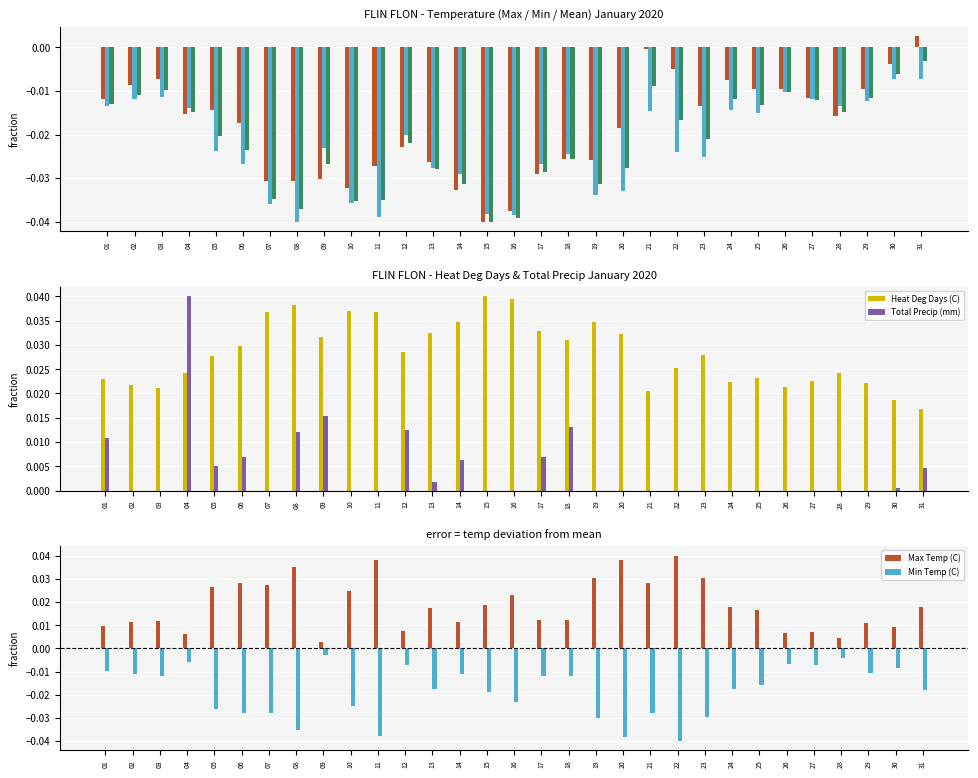

At which category is the sum across all series the highest?

04